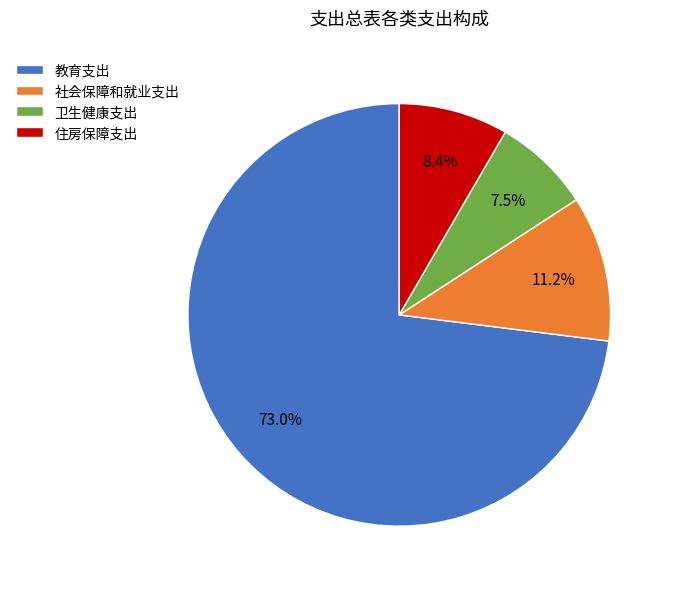

How much of the chart is everything except 卫生健康支出?

92.5%